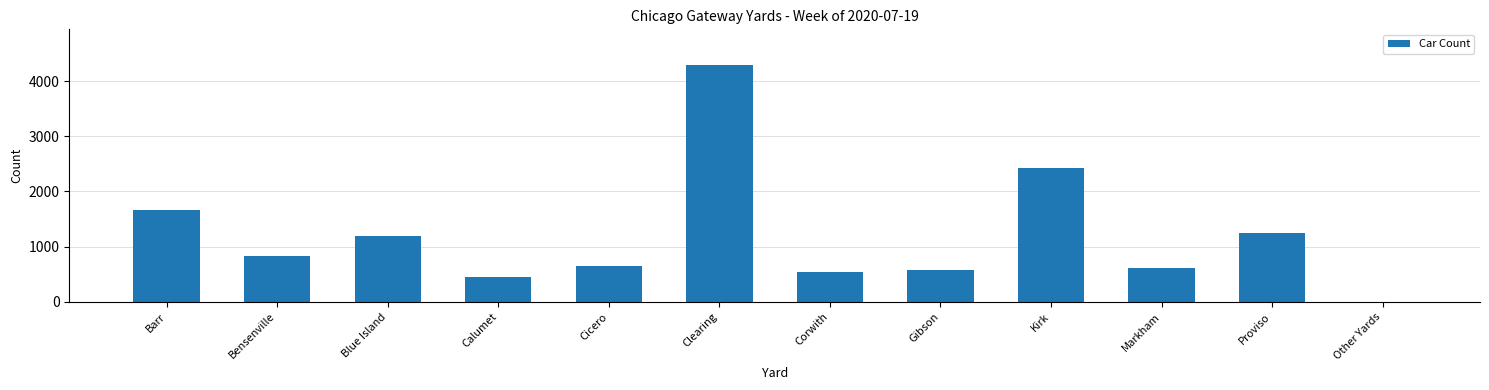

Are the bars horizontal?

No